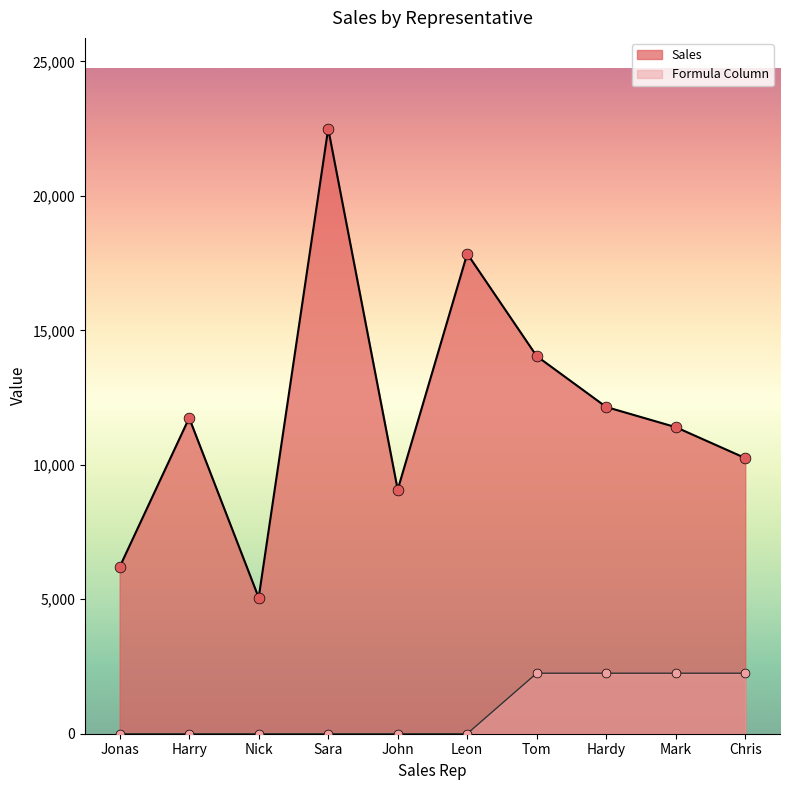

What is the total value across all series at Nick?

5060